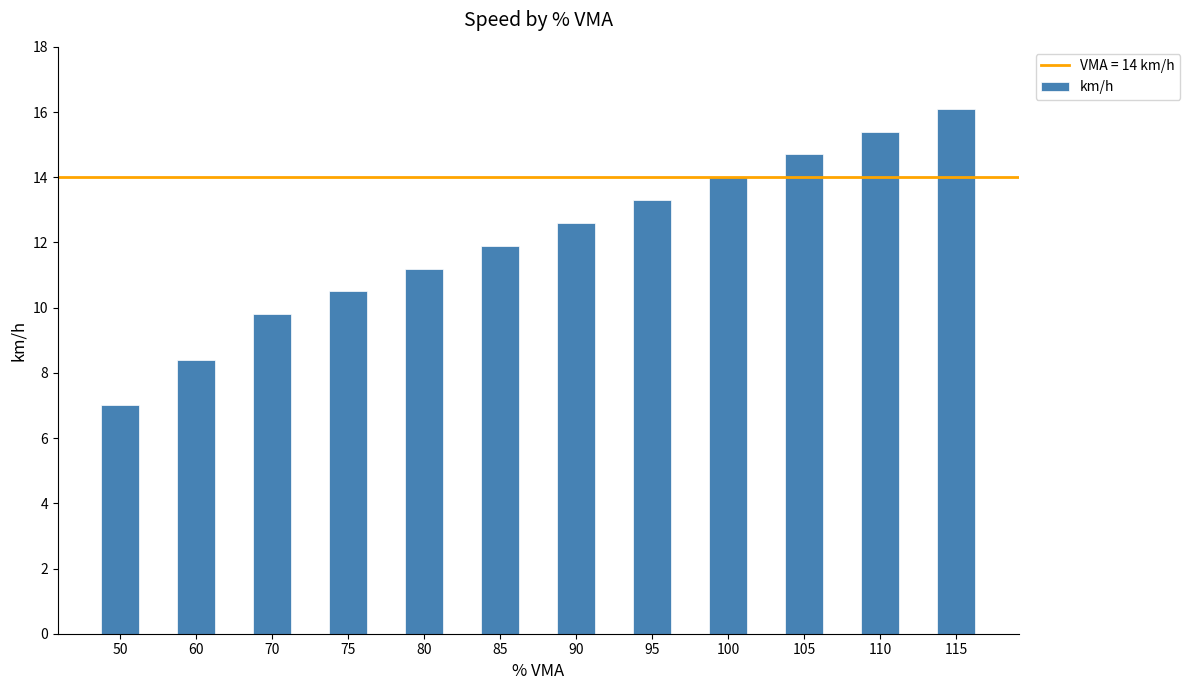

What is the change in value from 50 to 95?

+6.3